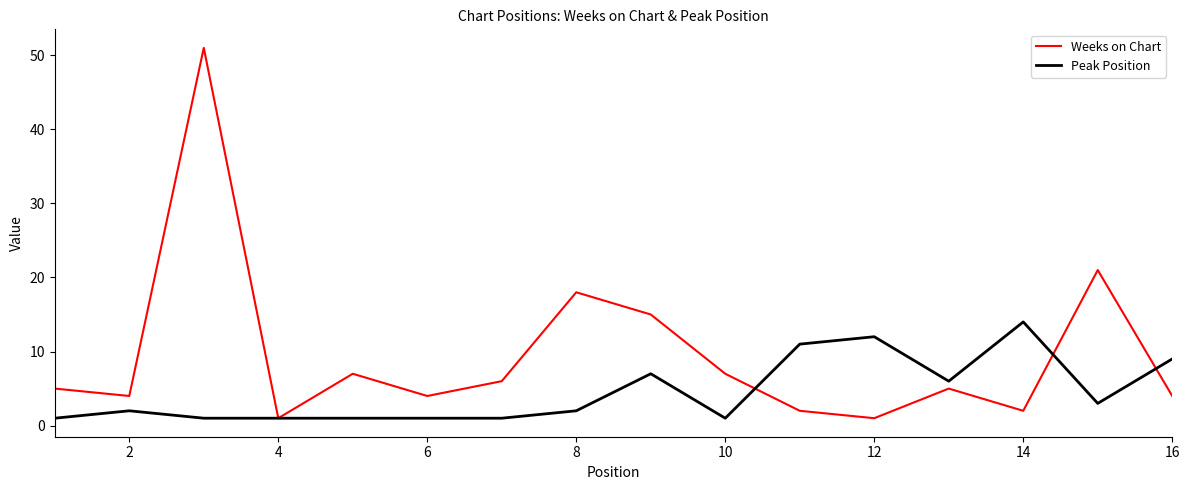

Which series has the largest range (max minus min)?

Weeks on Chart